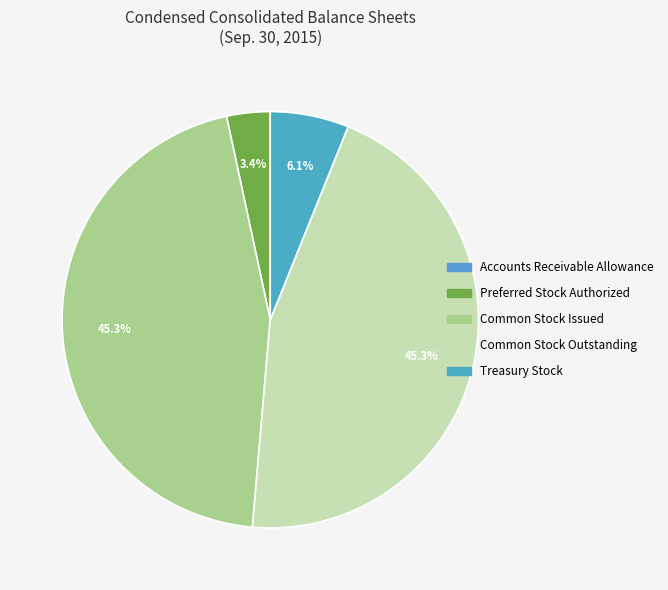

True or false: Treasury Stock accounts for 6% of the total.

True